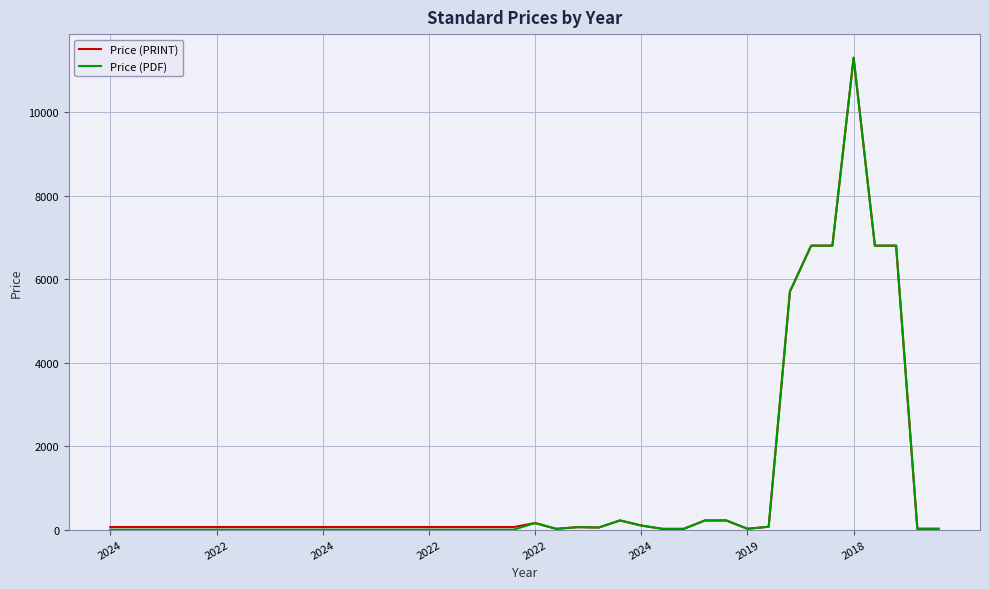

What is the highest value of the Price (PDF) series?

11300.0